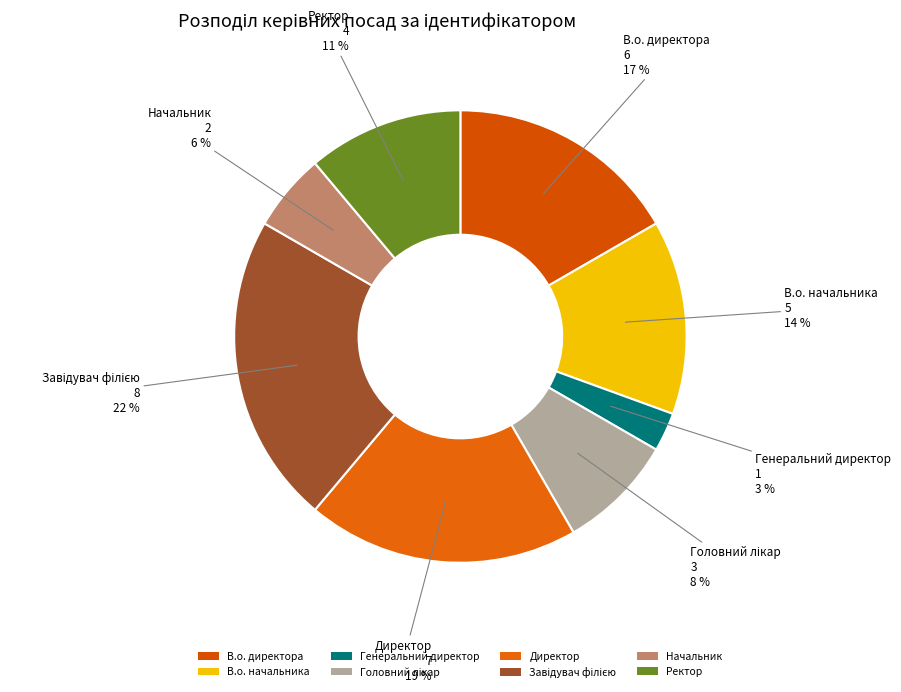

To the nearest percent, what is the combined percentage of В.о. начальника and В.о. директора?

31%